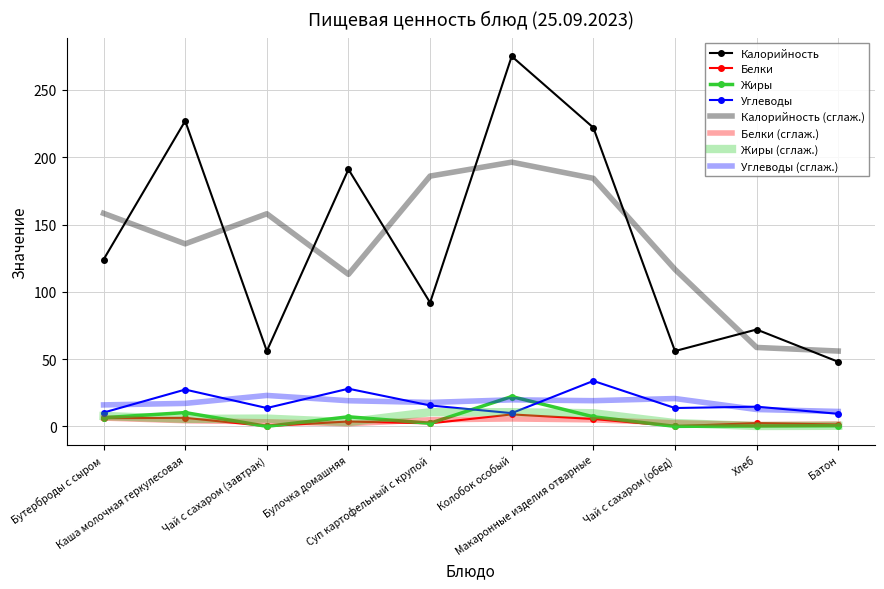

Where is the first local minimum for Калорийность?

Чай с сахаром (завтрак)